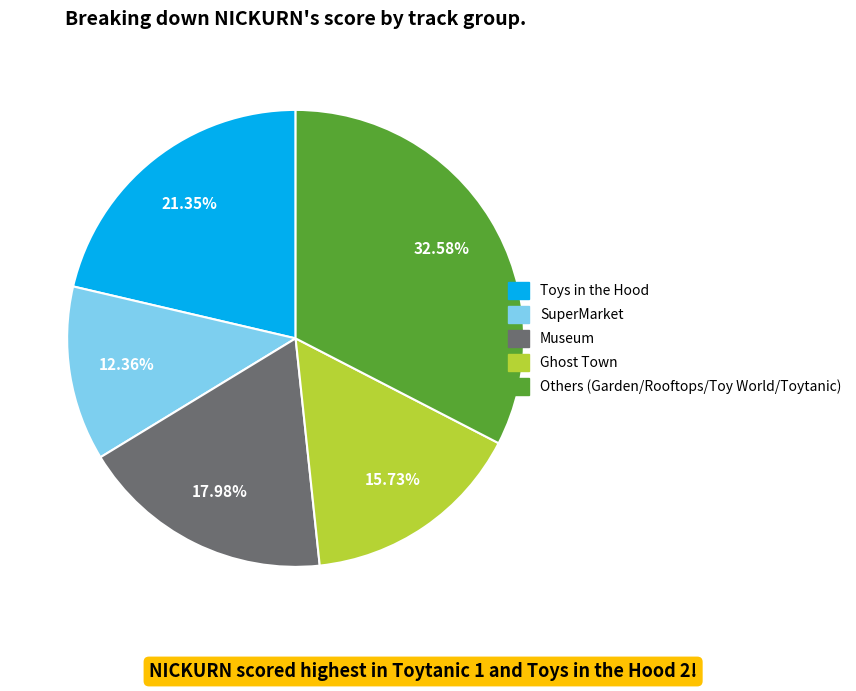

Is there any slice that represents more than half of the pie?

No